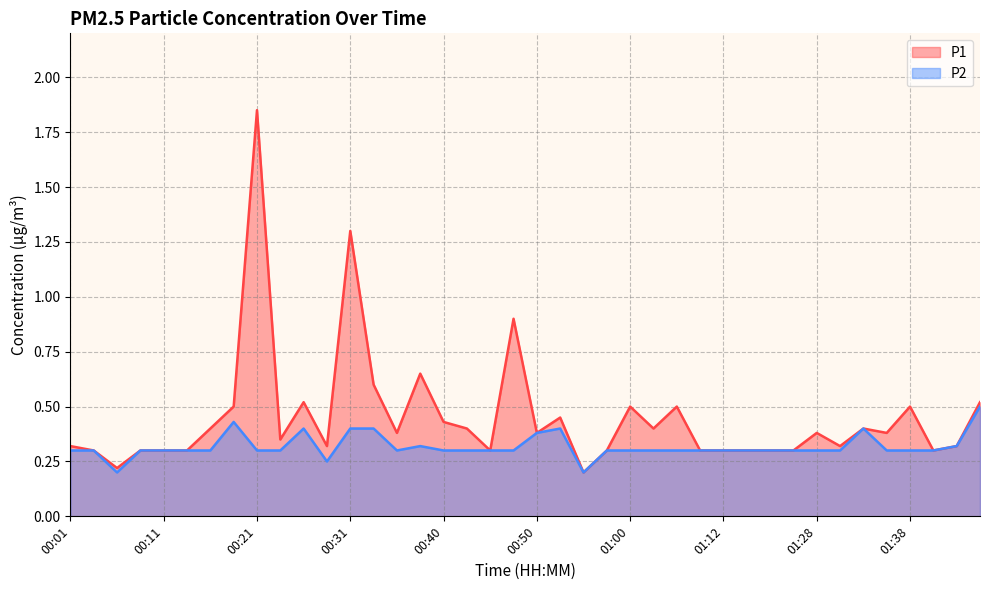

Between 00:38 and 00:50, which series saw the biggest shift?

P1